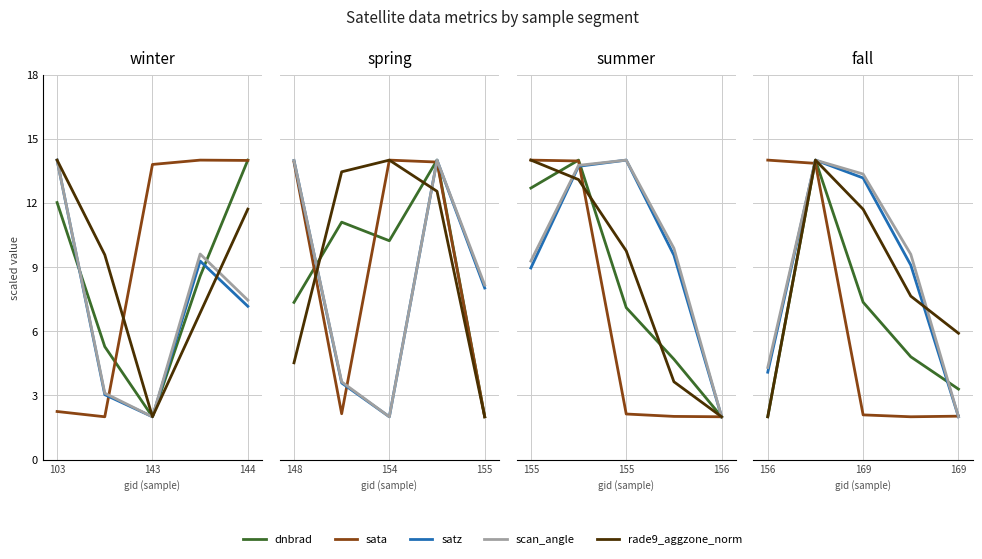

Is it true that satz equals 21.4 at 169?

False